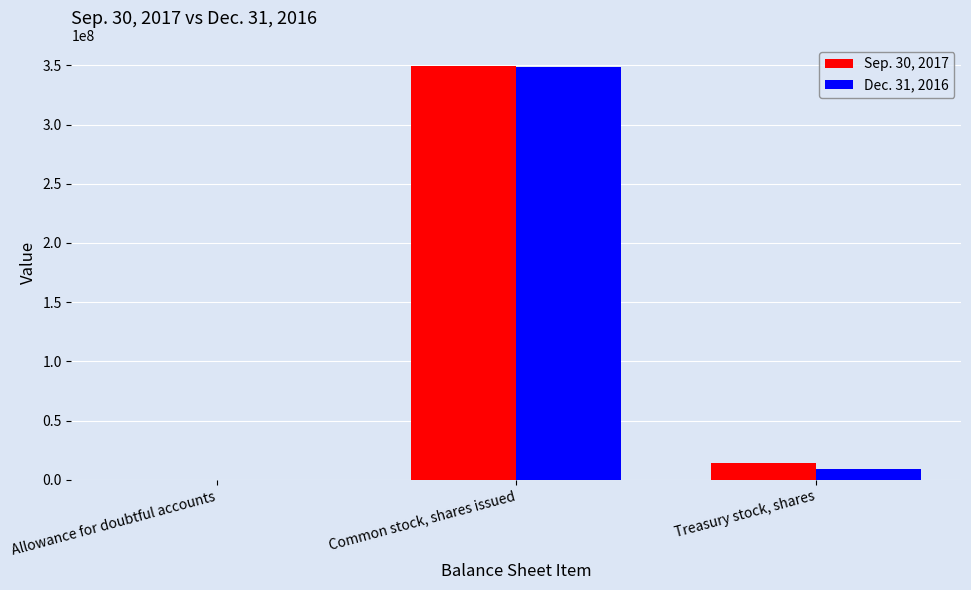

What is the spread (max minus min) of values at Common stock, shares issued?

1600000.0